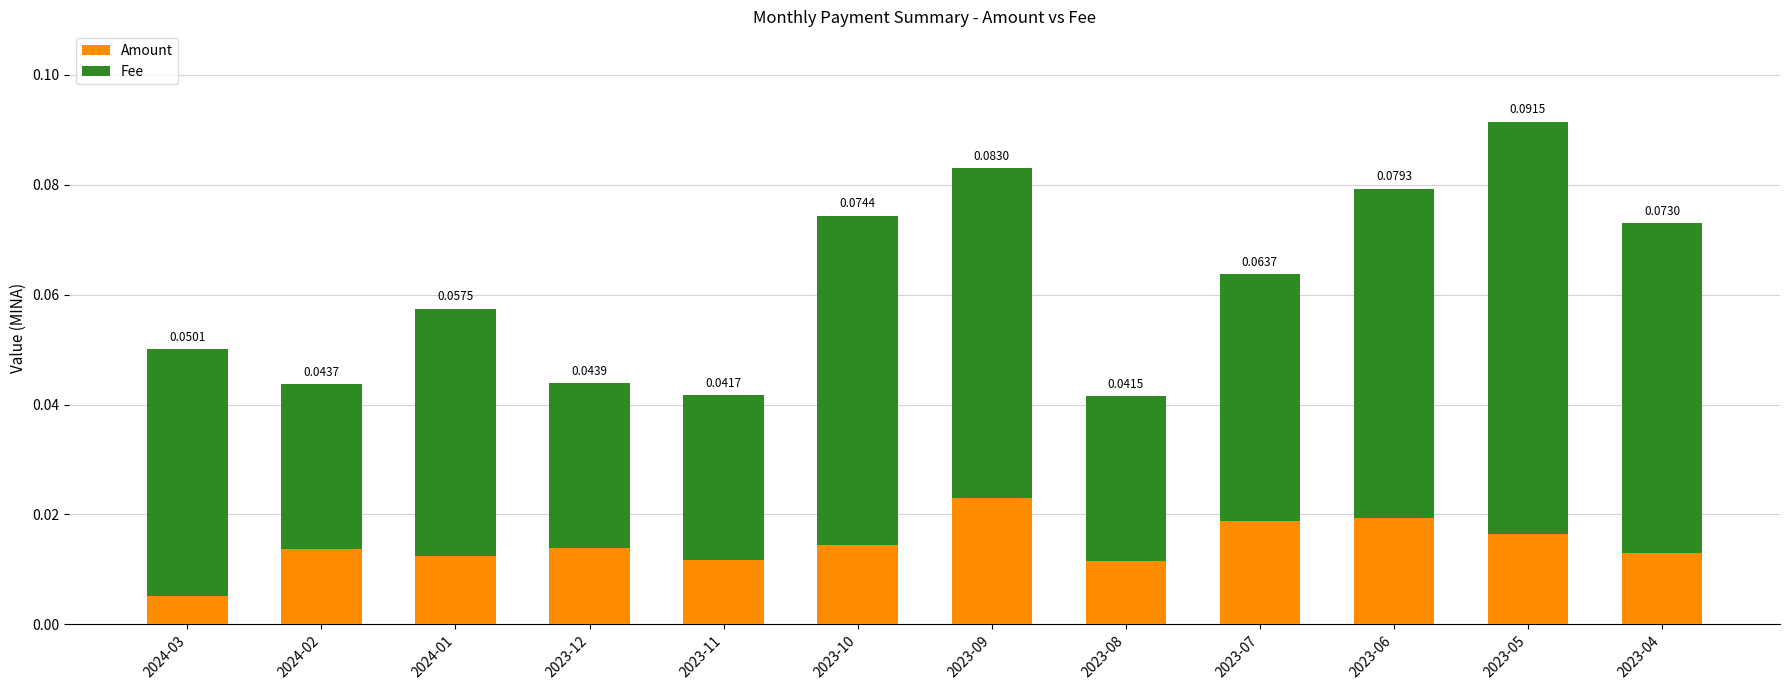

How many series are shown in this chart?

2